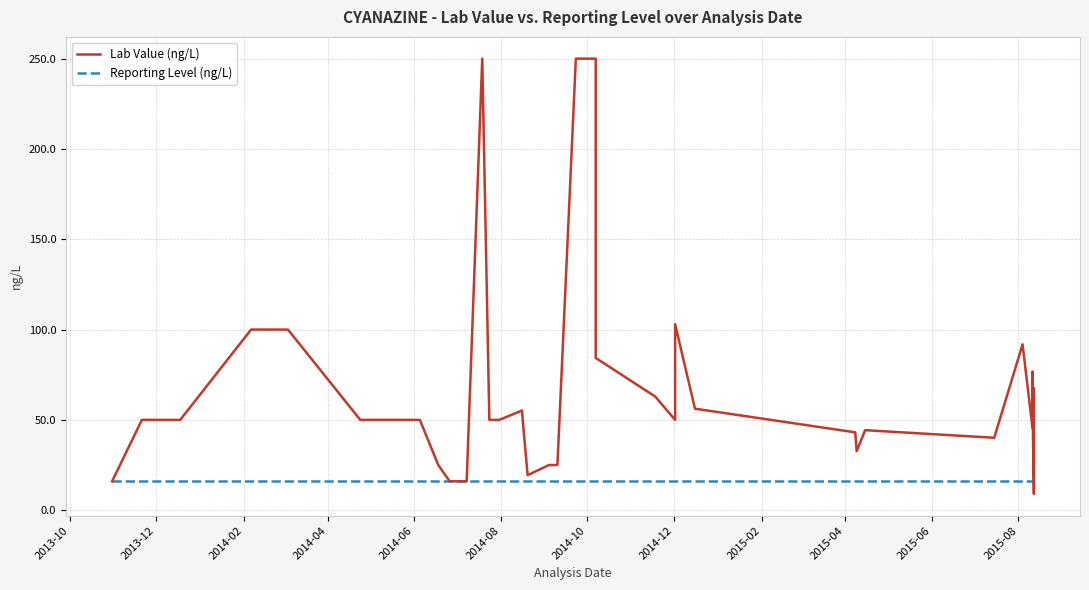

In Lab Value (ng/L), how many points are lower than both neighbors (excluding endpoints)?

6